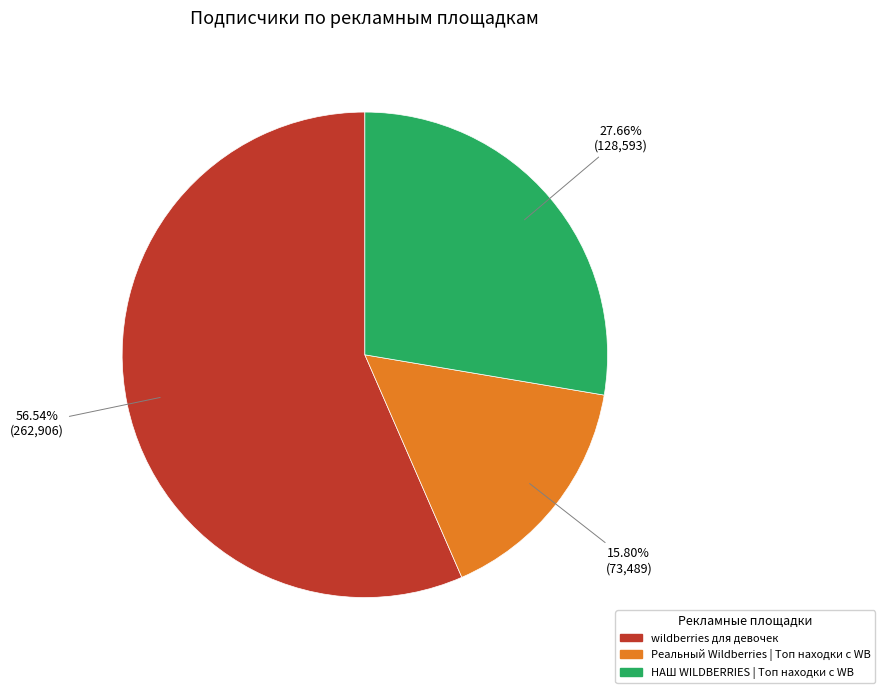

Which slice is the smallest?

Реальный Wildberries | Топ находки с WB